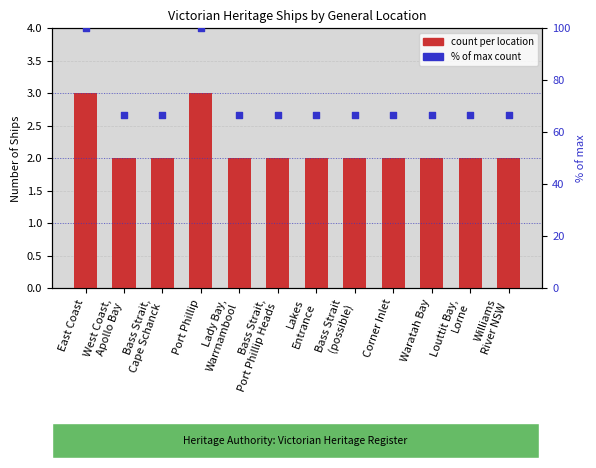

Which series has the widest spread of Y values?

% of max count